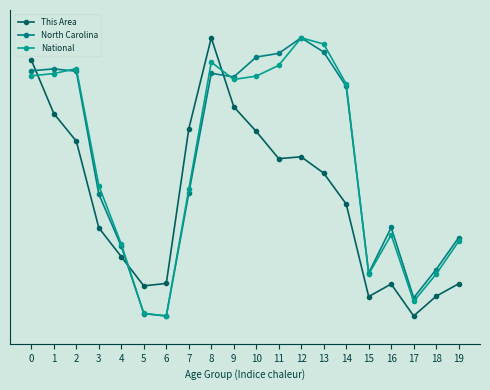

Where do This Area and North Carolina first cross each other?

0 and 1